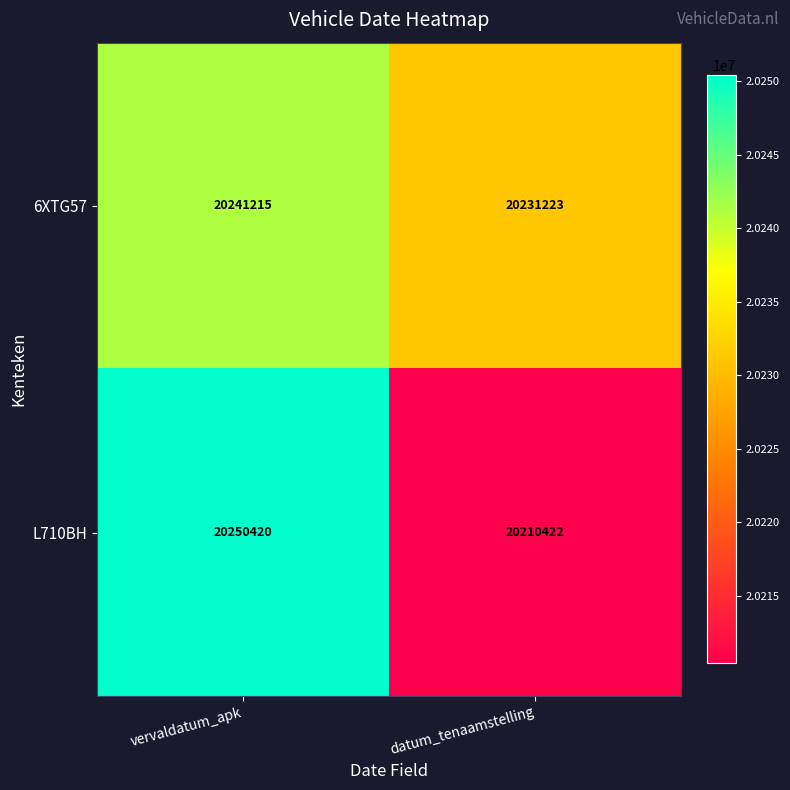

List the series in order of their peak value, highest first.

L710BH, 6XTG57